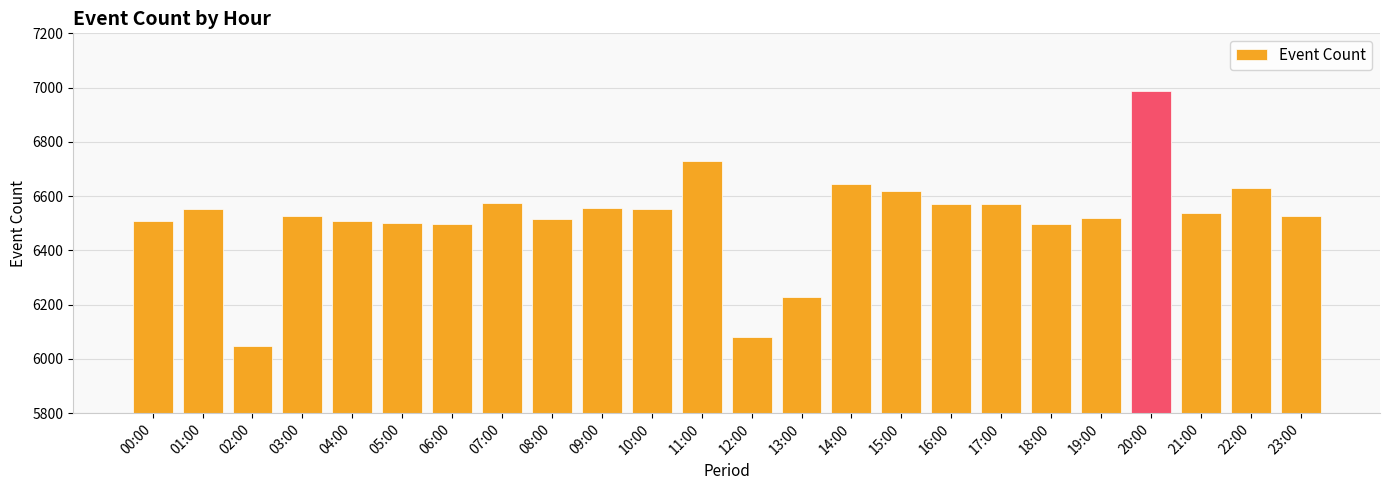

At which category does the chart reach its minimum across all series?

02:00